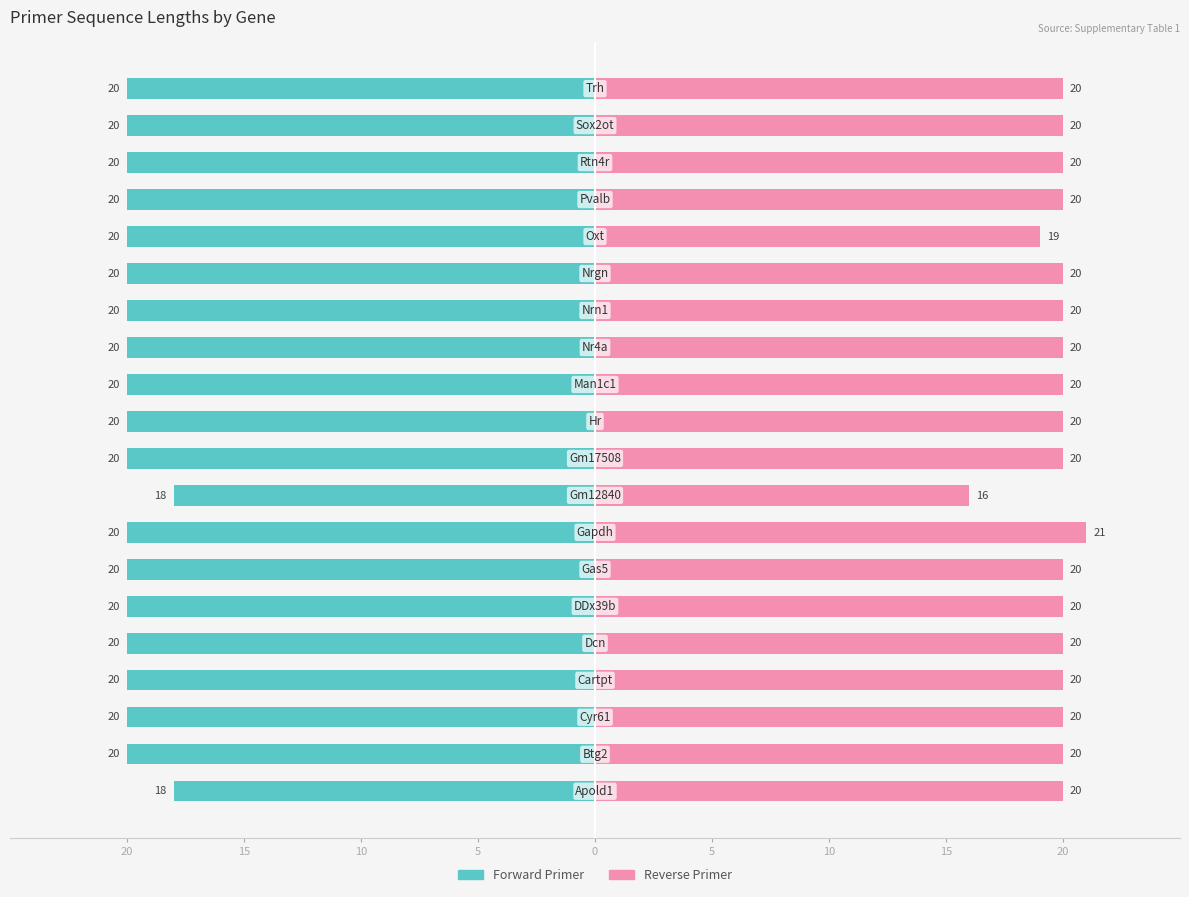

True or false: Forward Primer has a value of -10 at 9.

False